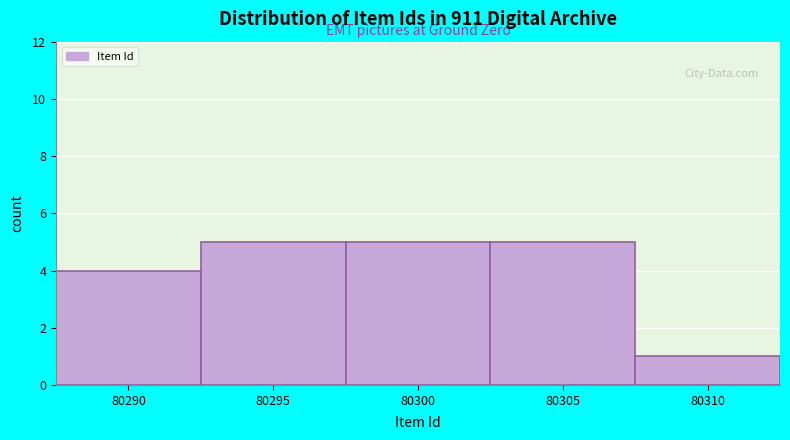

Reading left to right, list all the values displayed in this chart.

4	5	5	5	1